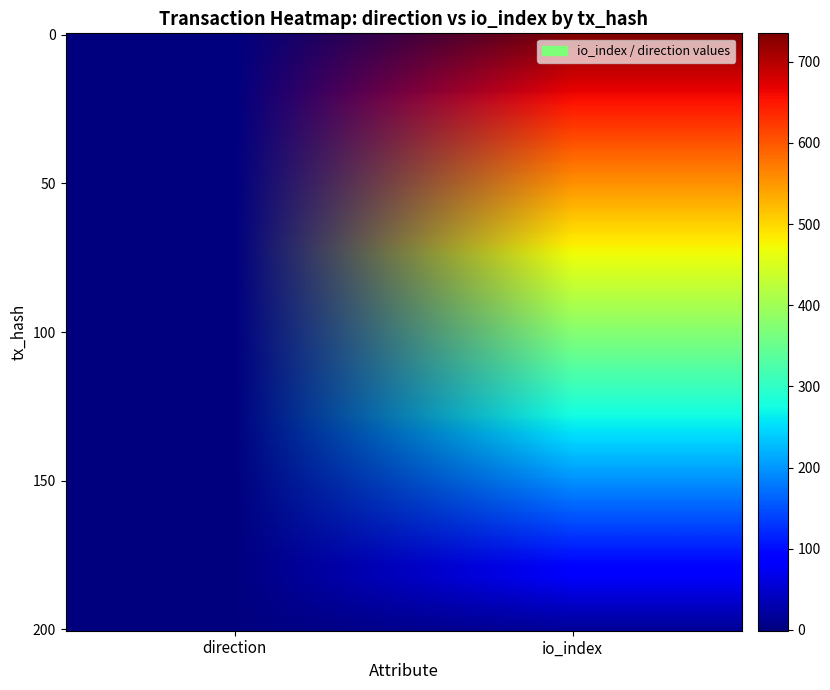

Count the number of categories in the chart.

2